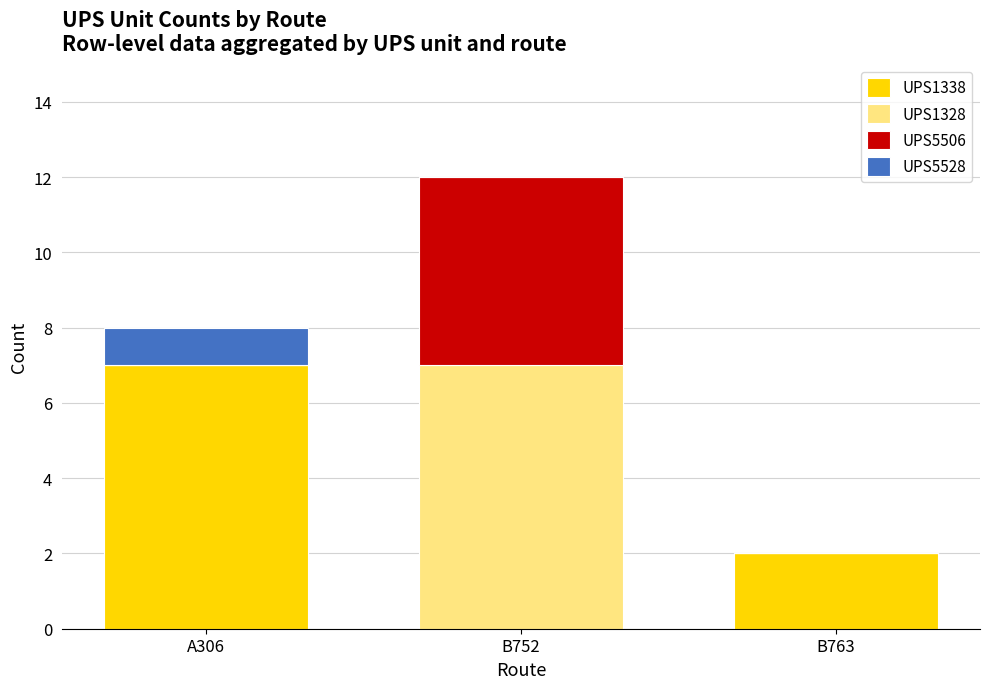

Count the number of categories in the chart.

3